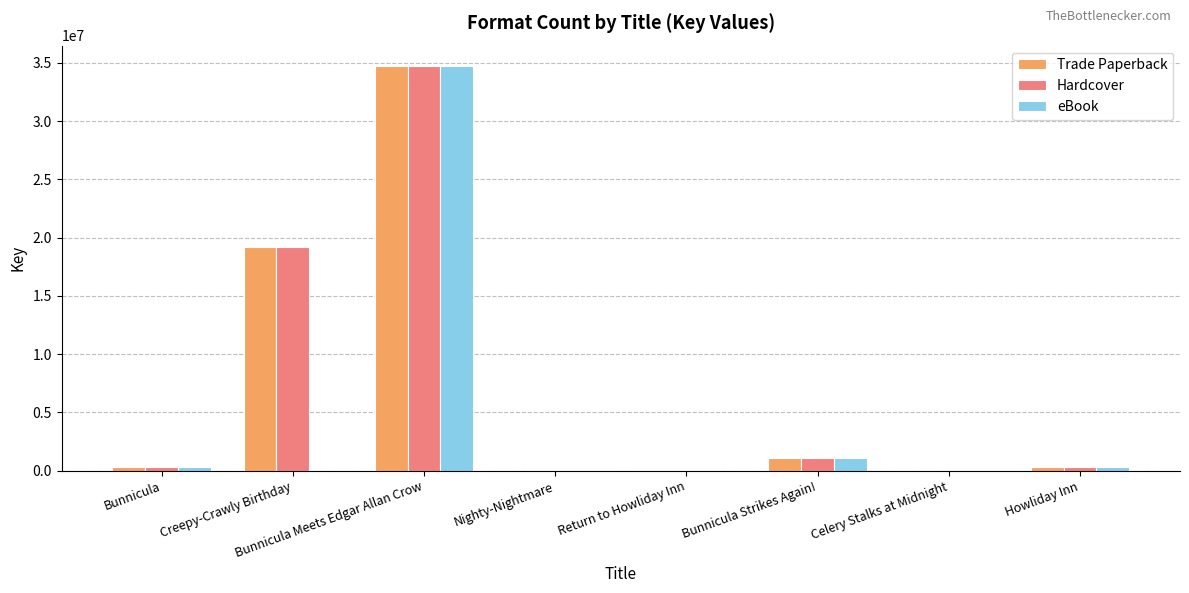

How many groups of bars are there?

8